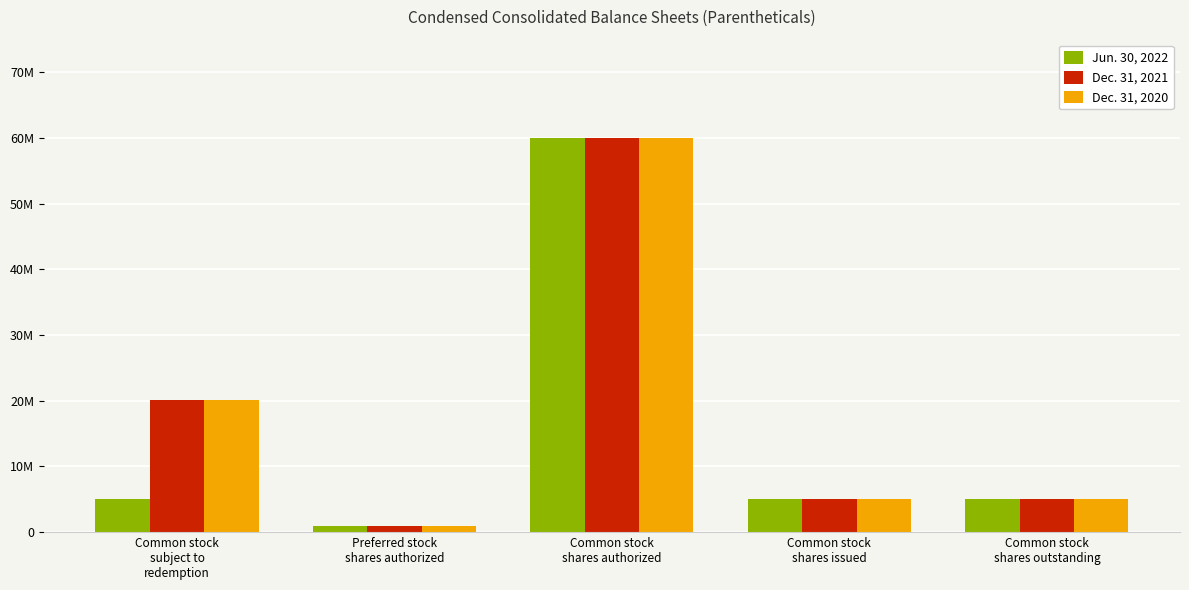

Reading right to left, list all the values displayed in this chart.

Jun. 30, 2022: Common stock
shares outstanding=5031250	Common stock
shares issued=5031250	Common stock
shares authorized=60000000	Preferred stock
shares authorized=1000000	Common stock
subject to
redemption=5032874
Dec. 31, 2021: Common stock
shares outstanding=5031250	Common stock
shares issued=5031250	Common stock
shares authorized=60000000	Preferred stock
shares authorized=1000000	Common stock
subject to
redemption=20125000
Dec. 31, 2020: Common stock
shares outstanding=5031250	Common stock
shares issued=5031250	Common stock
shares authorized=60000000	Preferred stock
shares authorized=1000000	Common stock
subject to
redemption=20125000